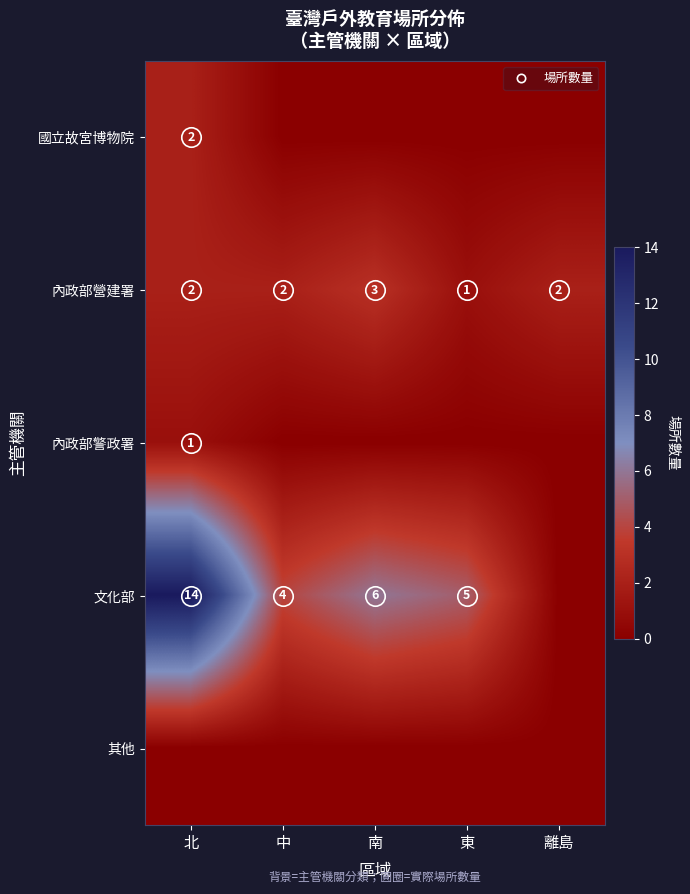

What is the spread (max minus min) of values at 北?

14